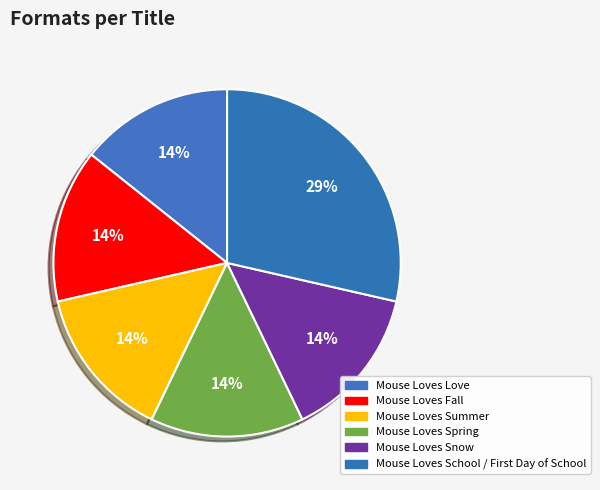

How many segments does this pie chart have?

6